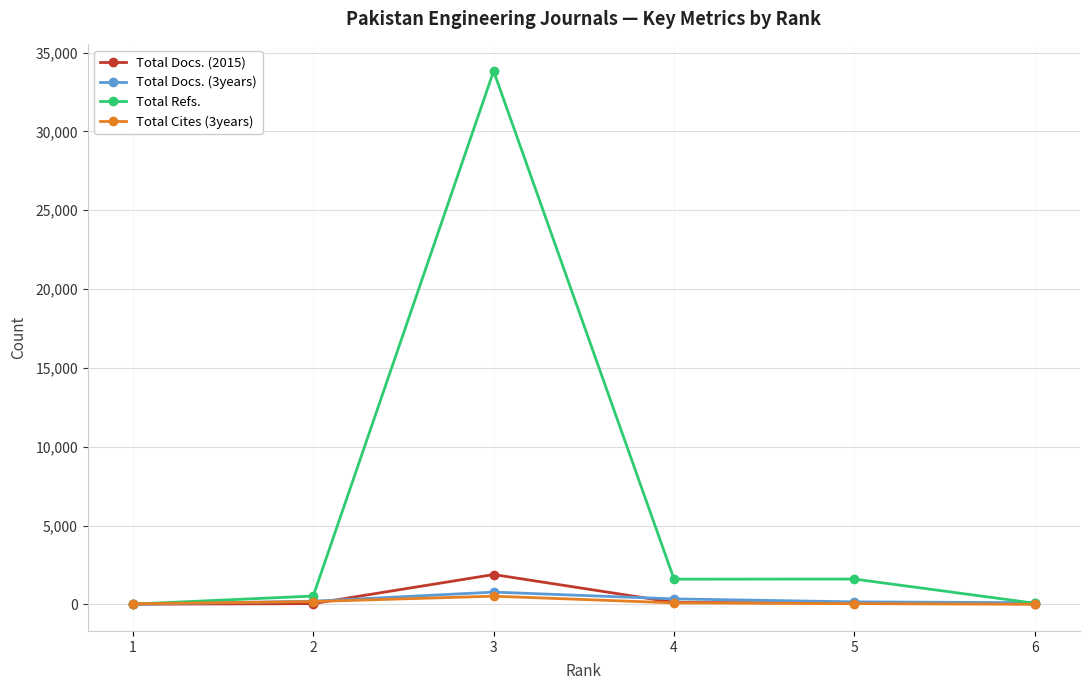

Is the value of Total Refs. at 2 greater than the value of Total Cites (3years) at 6?

Yes